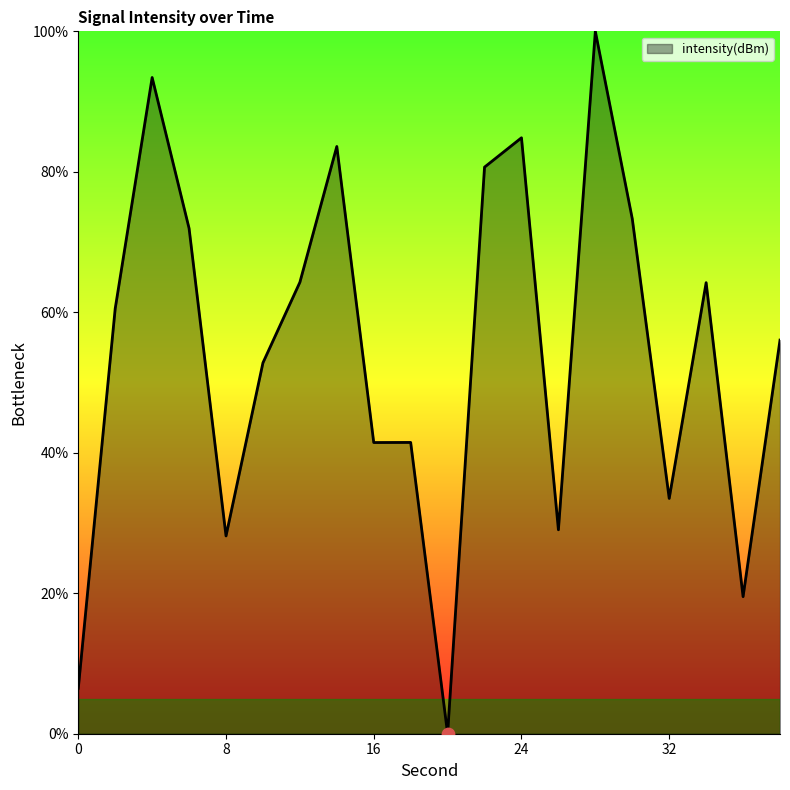

What is the greatest value displayed?

100.0